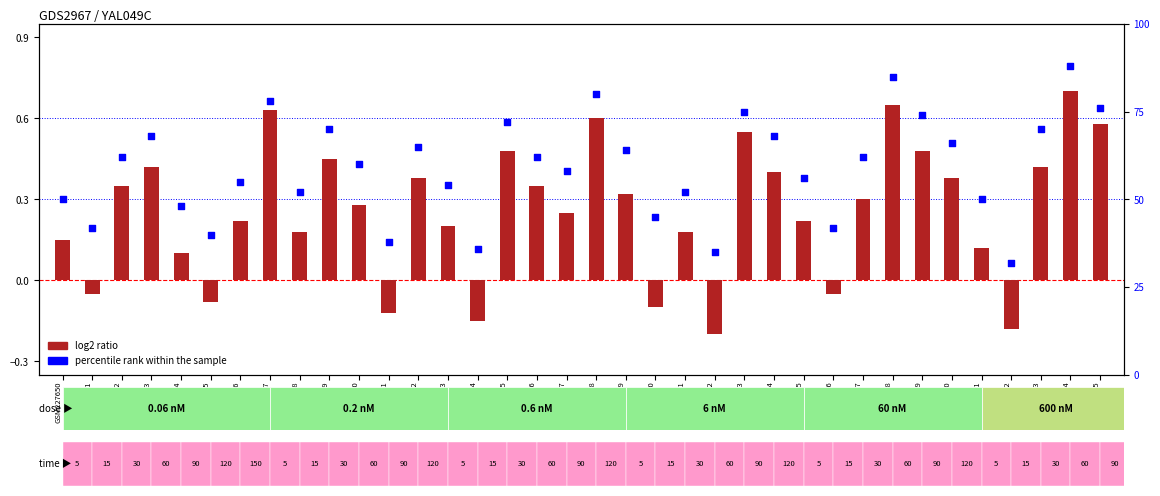

At which category is the sum across all series the highest?

GSM2276534